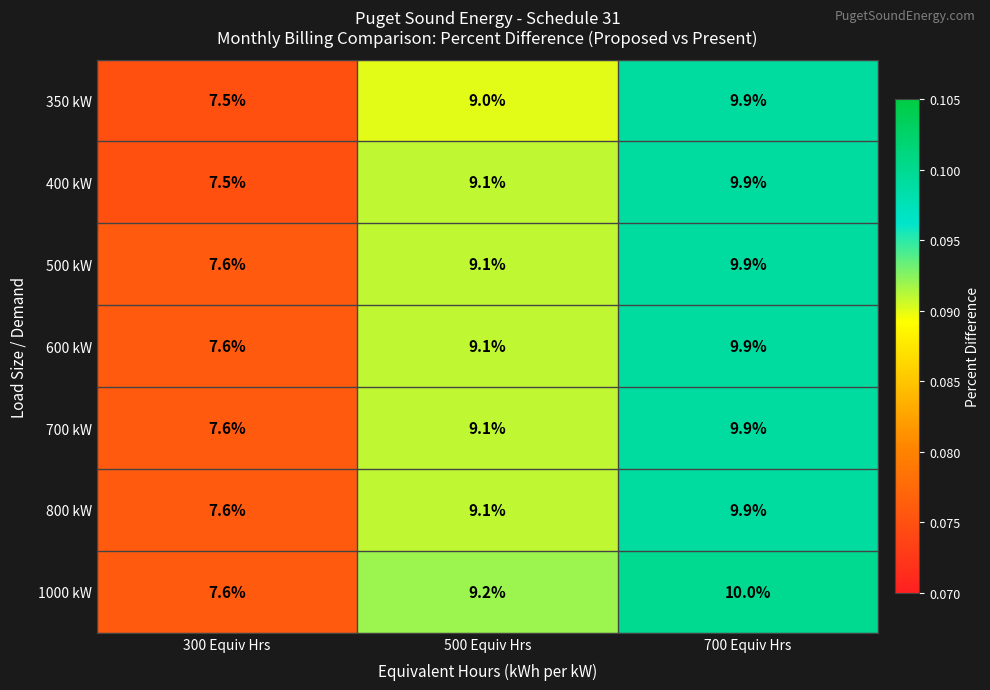

True or false: 500 kW has a value of 9.1 at 500 Equiv Hrs.

True